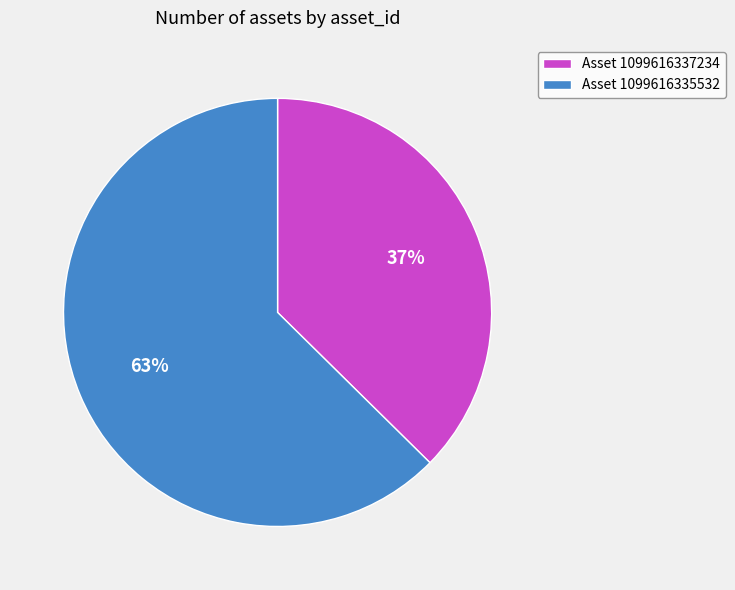

Which has a higher value, Asset 1099616337234 or Asset 1099616335532?

Asset 1099616335532